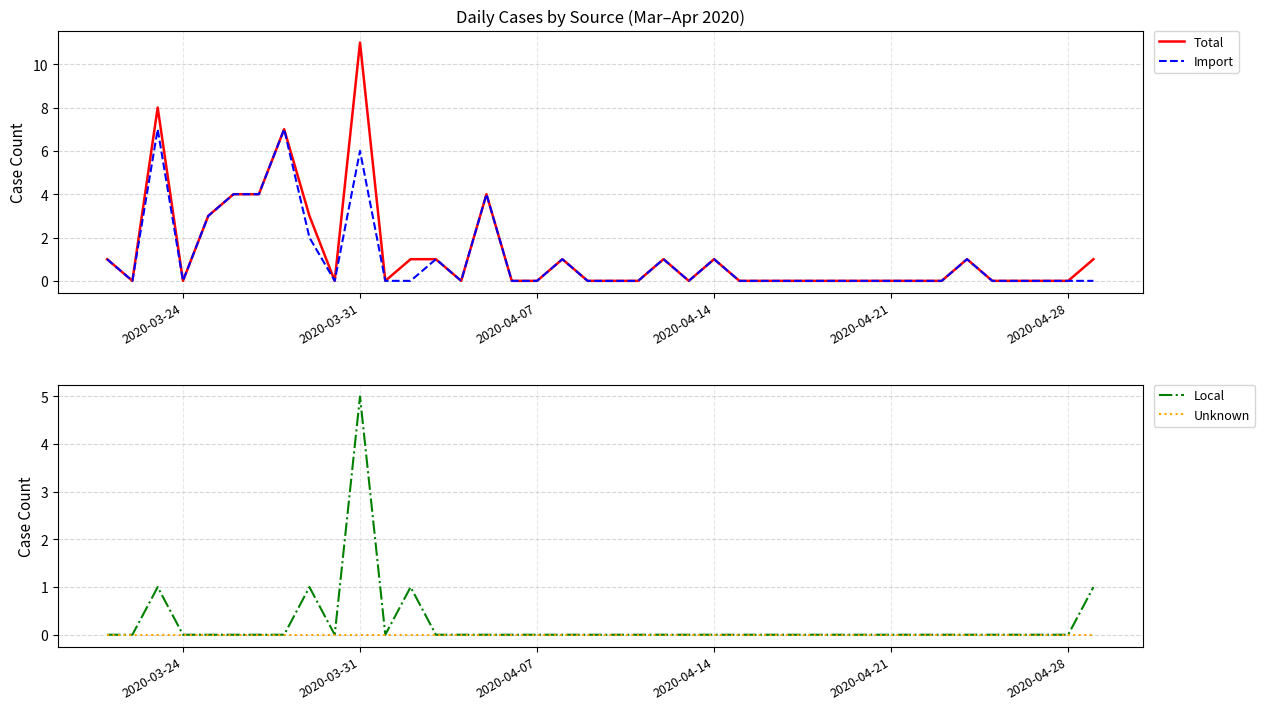

Is it true that Total equals 11 at 2020-03-31?

True